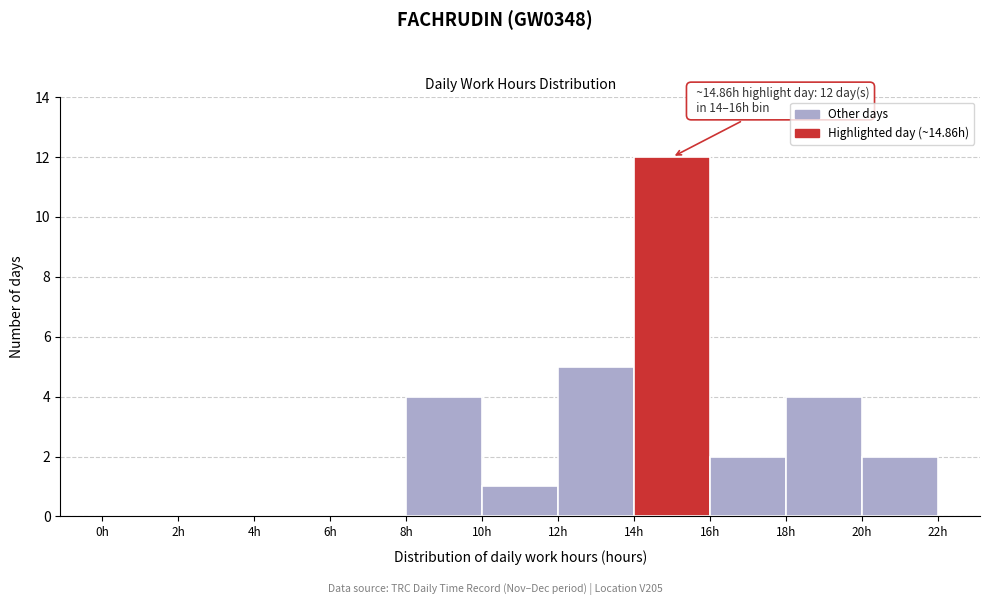

Over which range of the x-axis is the bar tallest?

14 to 16